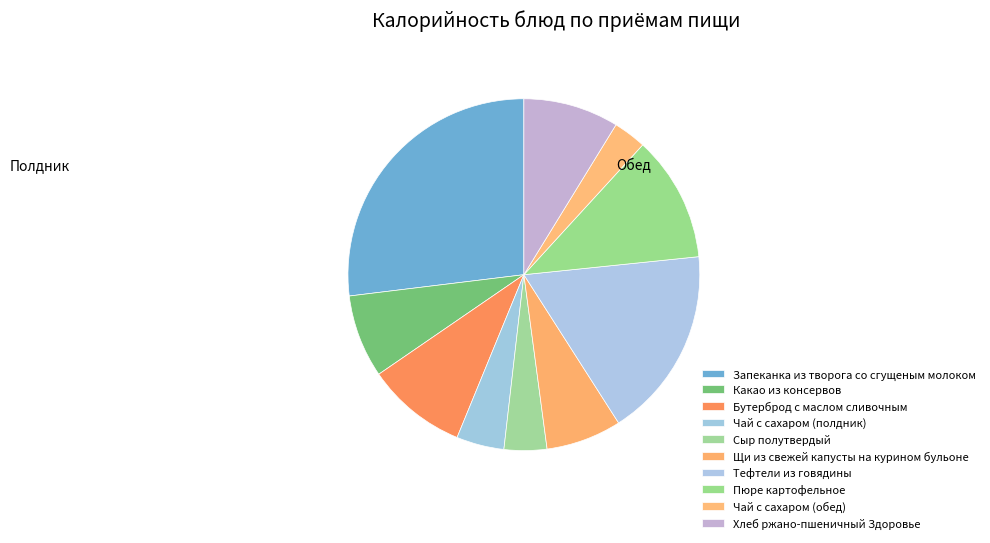

How many segments does this pie chart have?

10